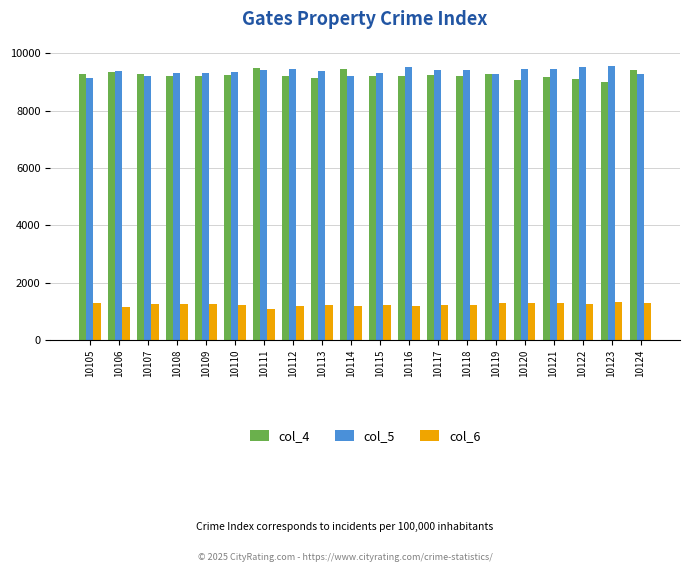

Is it true that col_5 equals 9338 at 10110?

True